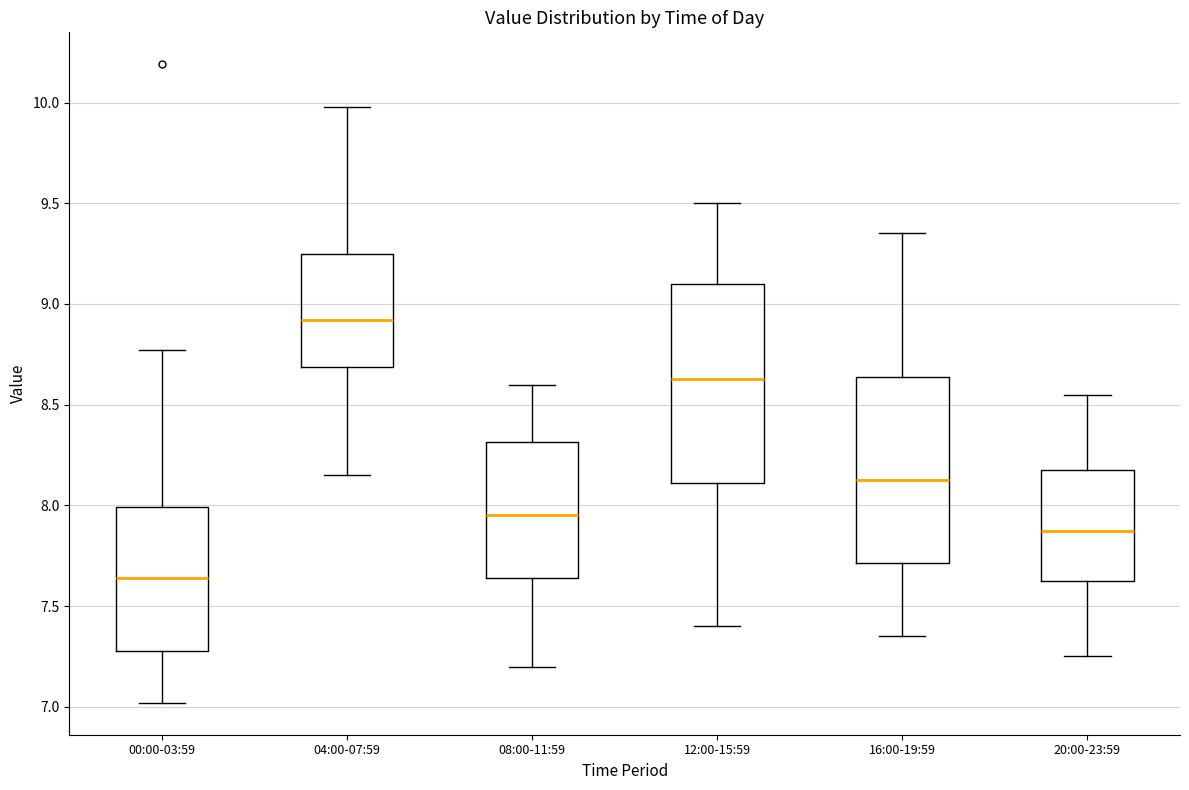

Which box has the highest median line?

04:00-07:59